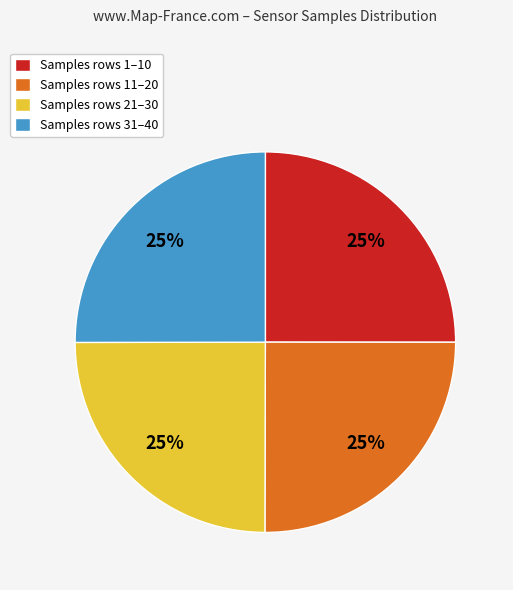

Approximately how many times larger is the value at Samples rows 21–30 compared to Samples rows 1–10?

1.0